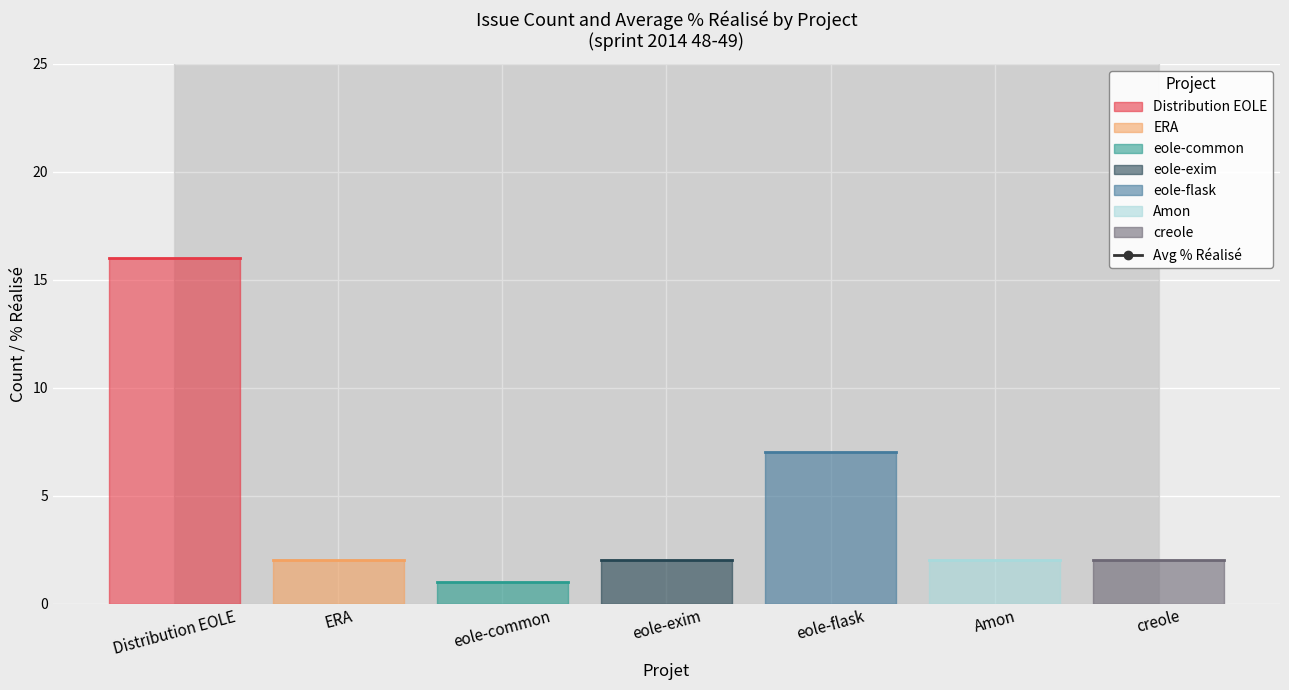

What is the sum of the values at eole-exim and creole?

200.0